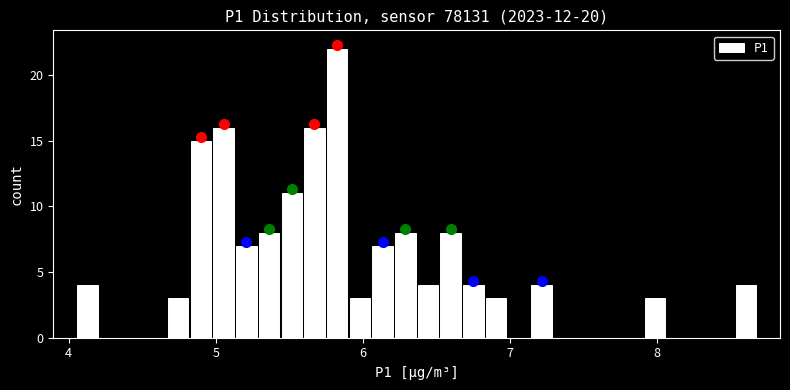

Read against the x-axis, roughly where is the centre of the tallest bar?

5.8